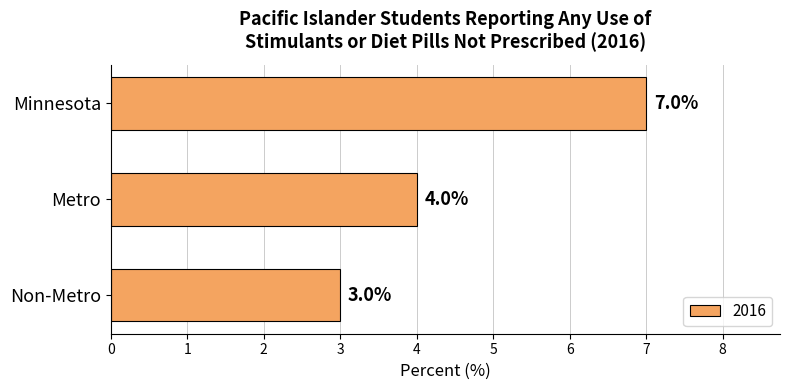

List the labels in order of value, largest first.

Minnesota, Metro, Non-Metro